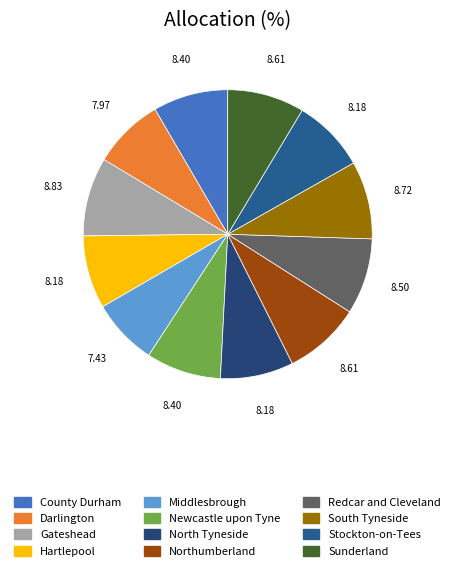

Is North Tyneside the majority of the pie?

No